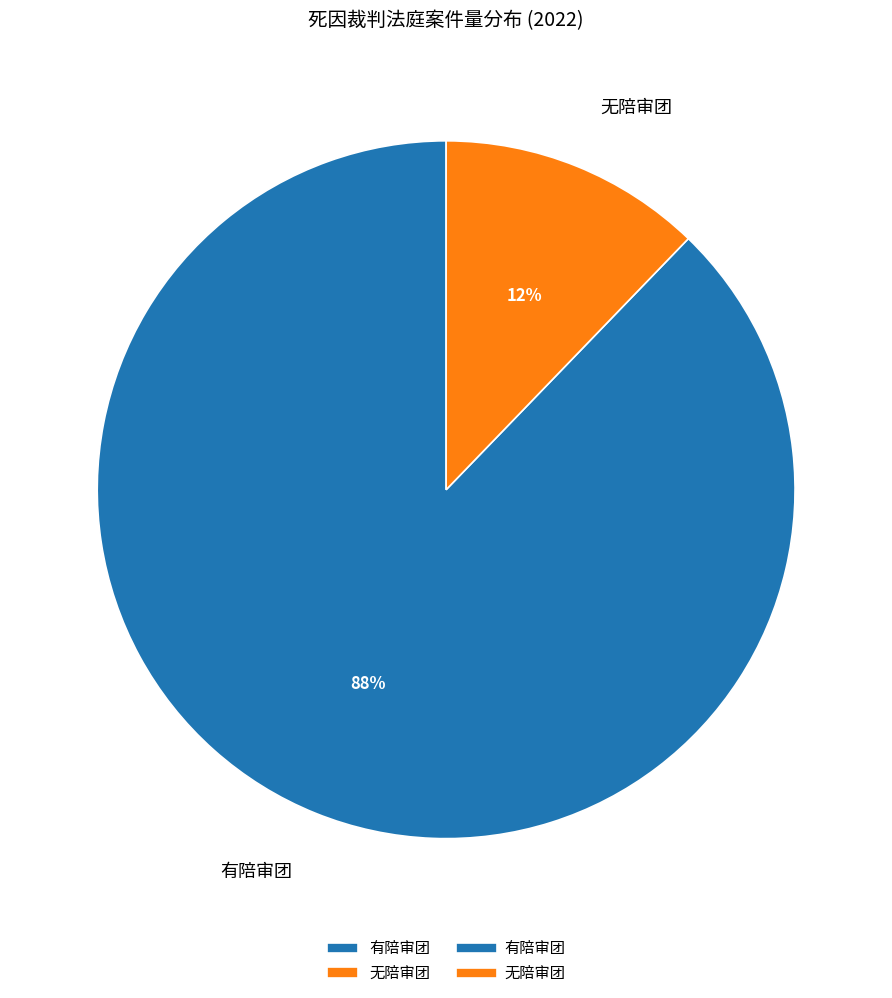

Approximately how many times larger is the value at 无陪审团 compared to 有陪审团?

0.1